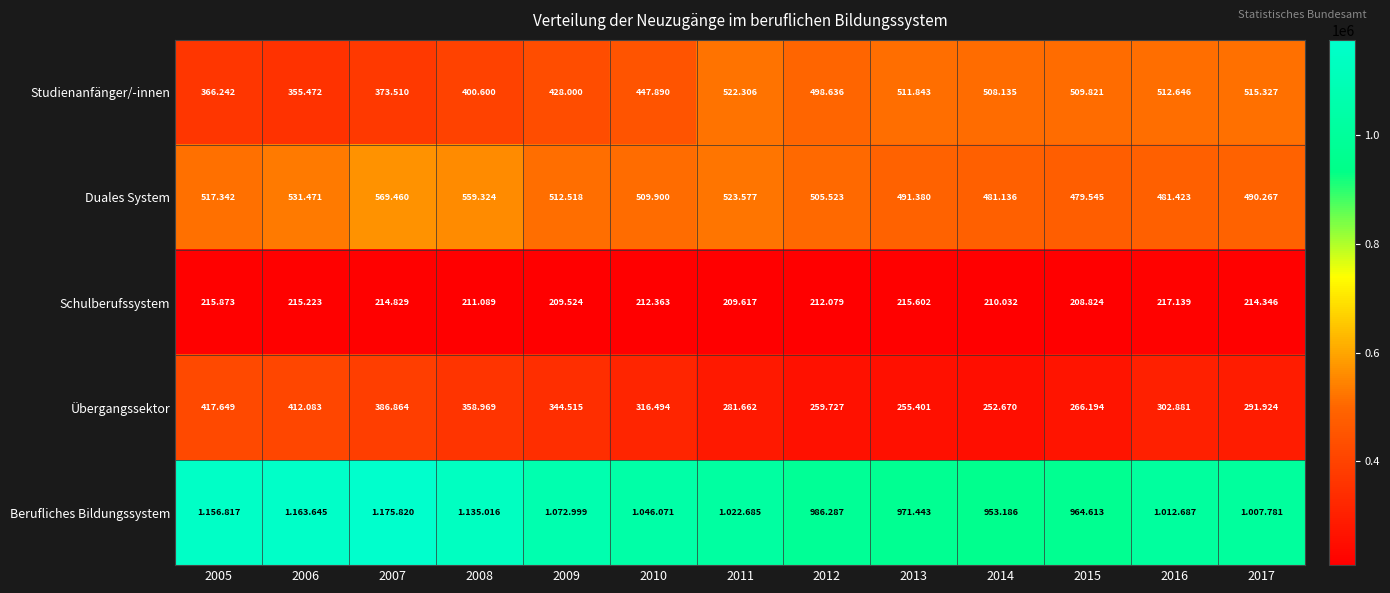

What is the spread (max minus min) of values at 2009?

863475